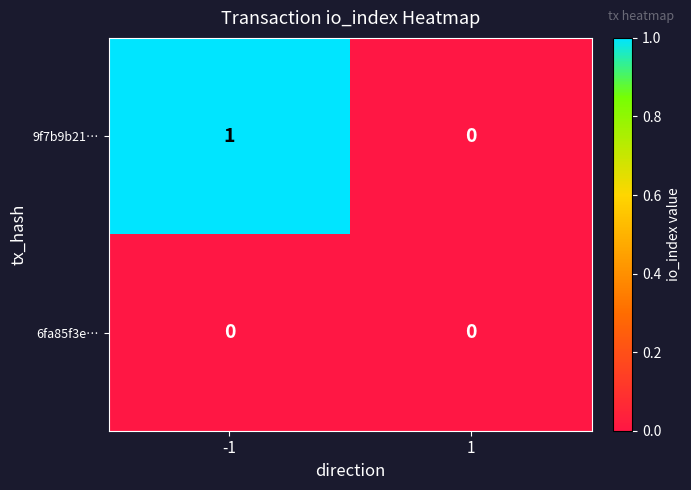

Is it true that 6fa85f3e… equals 0 at 1?

True